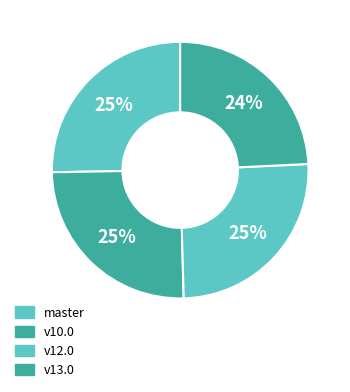

How many segments does this pie chart have?

4